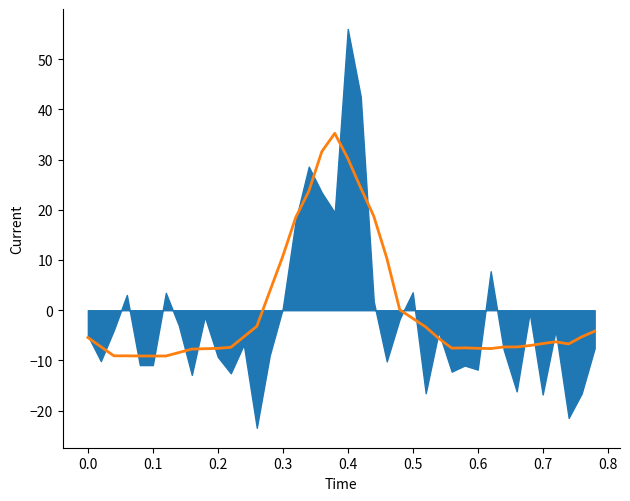

How many interior local valleys (lower than both neighbors) does the data have?

4